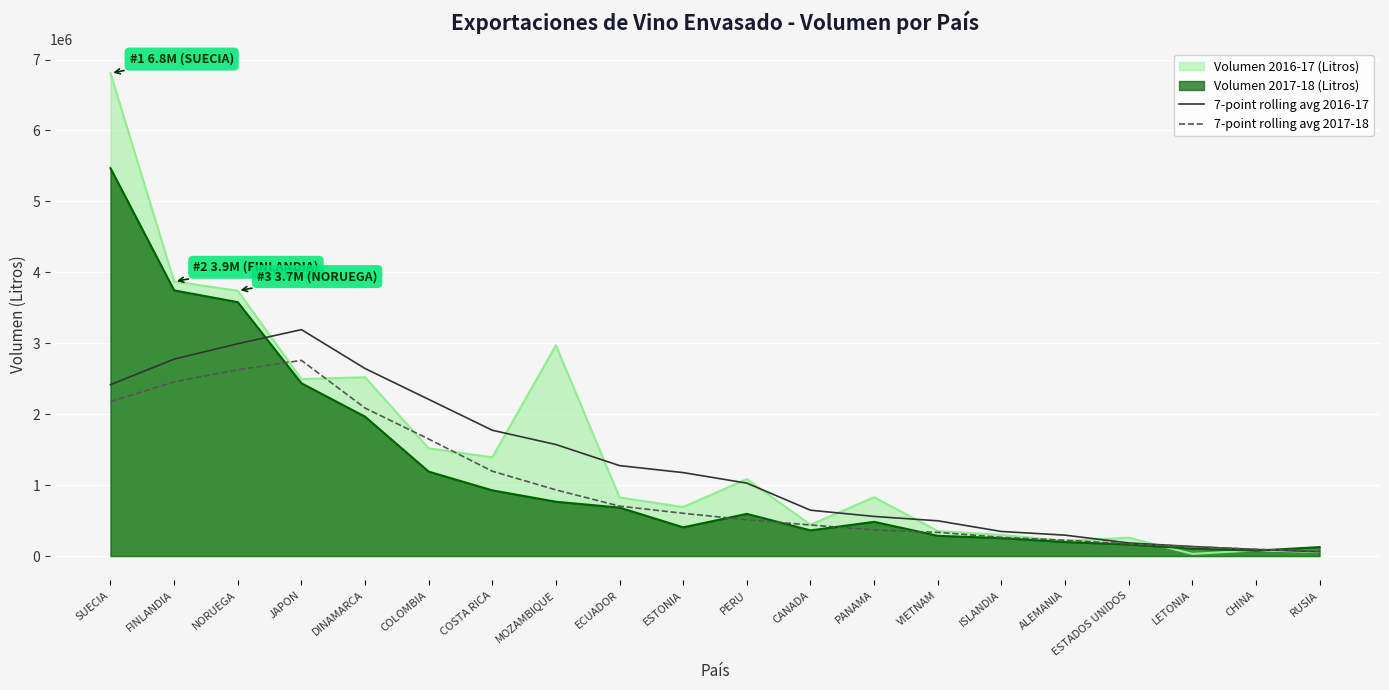

How many values in the 7-point rolling avg 2016-17 series are below 1176605?

10